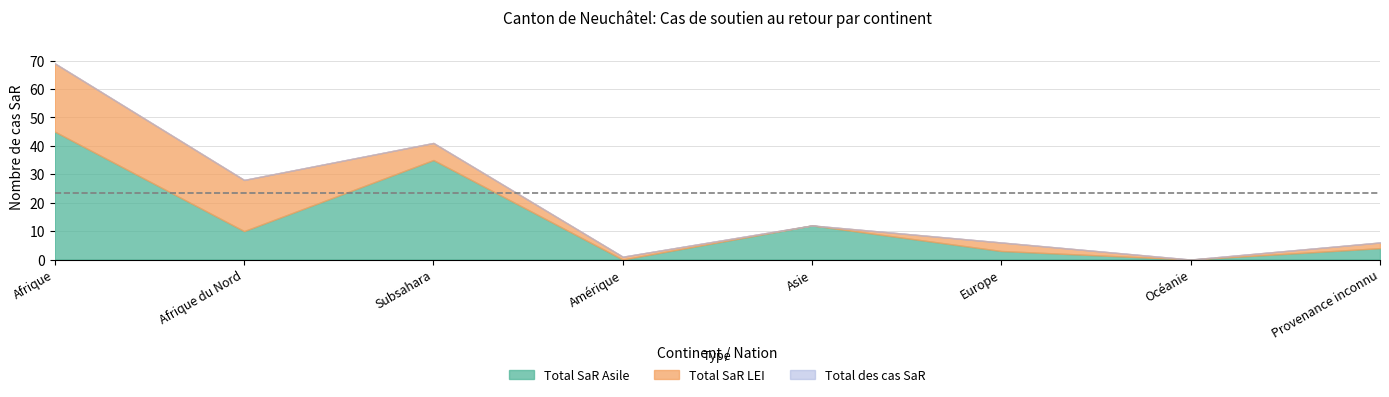

What are all the series names shown in the legend?

Total SaR Asile, Total SaR LEI, Total des cas SaR